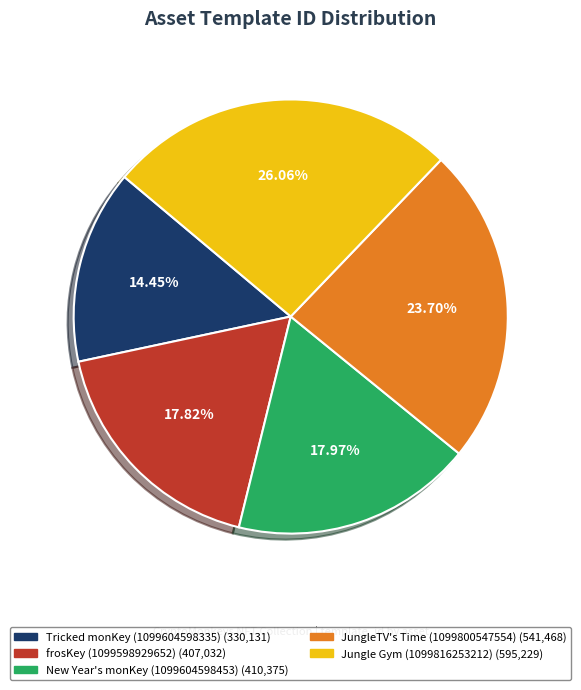

Does Tricked monKey (1099604598335) represent more than half of the total?

No